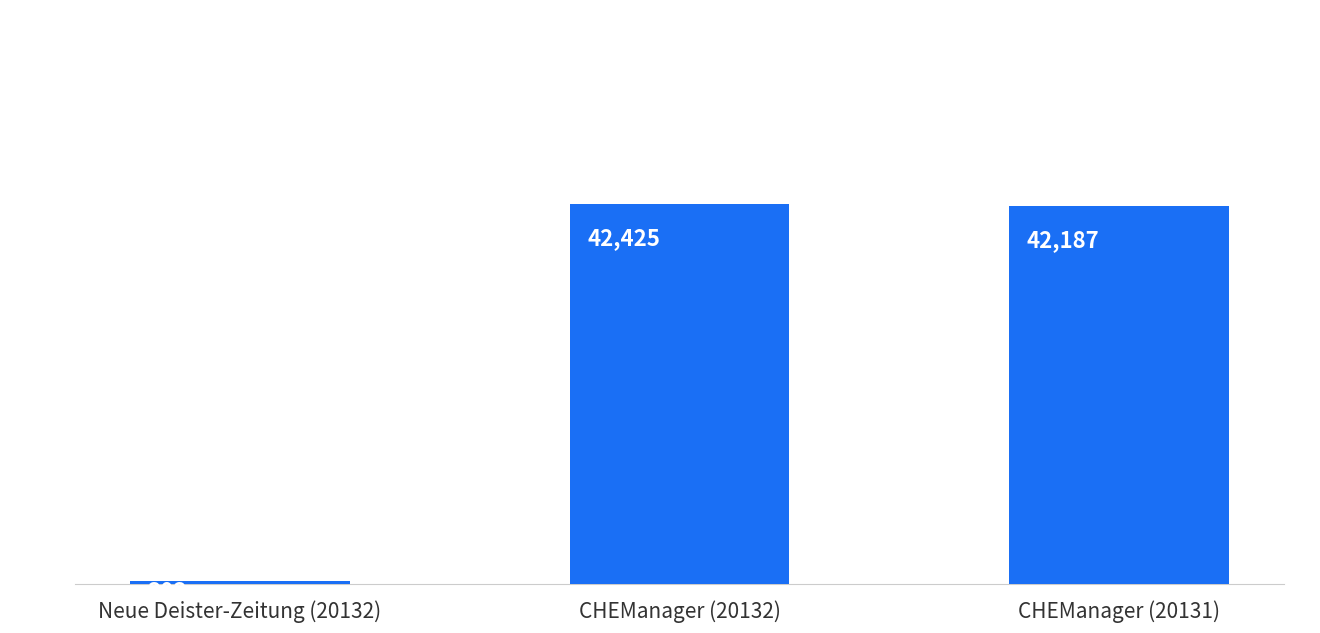

Which has a higher value, CHEManager (20131) or Neue Deister-Zeitung (20132)?

CHEManager (20131)